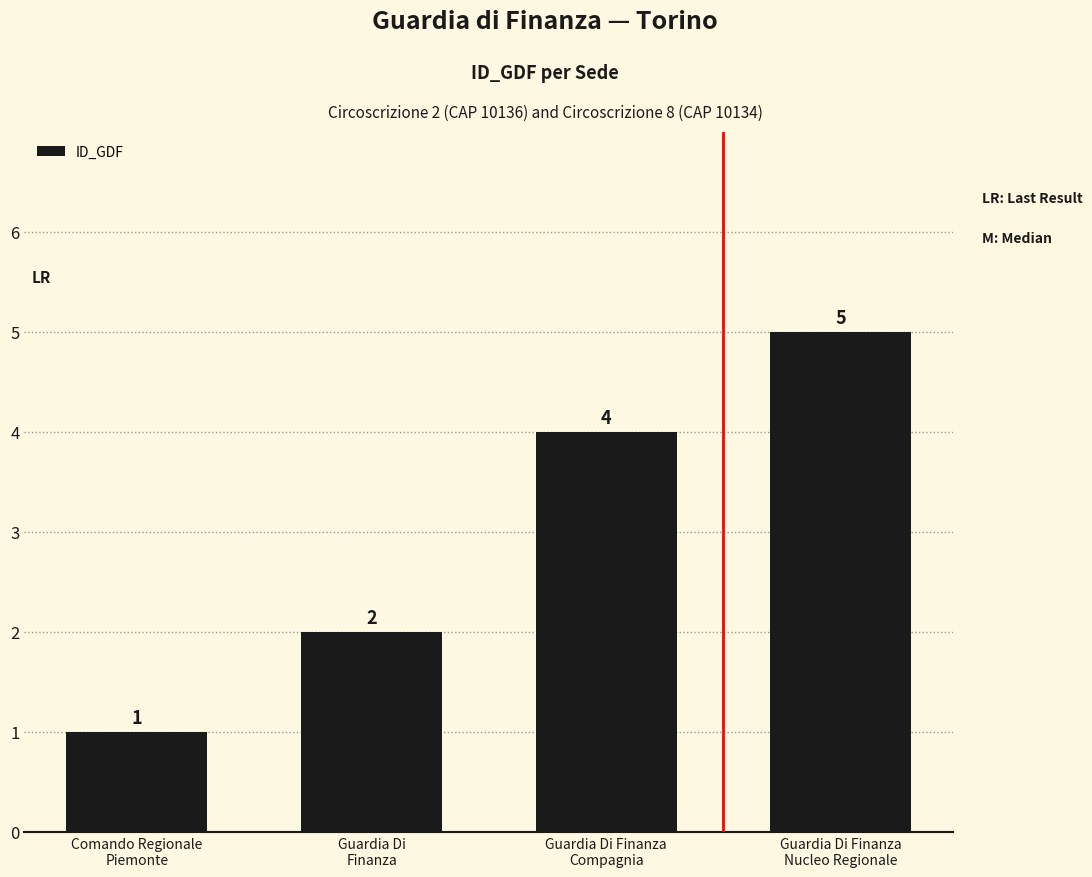

Which category has the highest value across all series?

Guardia Di Finanza
Nucleo Regionale